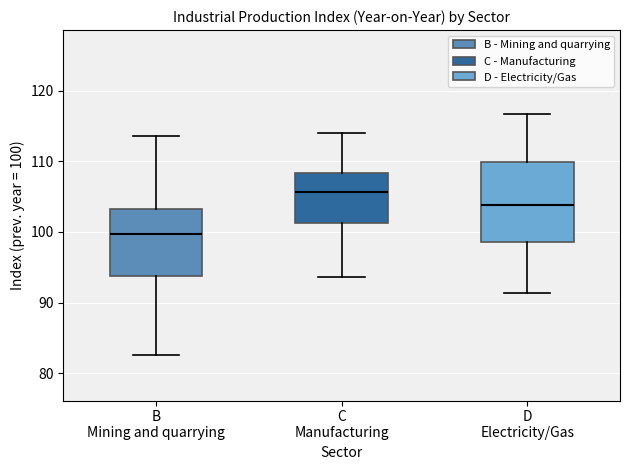

Reading left to right, read every box against the y-axis: the position of its median line, the range the box covers, and the ends of its whiskers. The values are not printed on the chart, so give them approximately, as read against the axis.

B Mining and quarrying: median 100, box 94 to 103, whiskers 83 to 114
C Manufacturing: median 106, box 101 to 108, whiskers 94 to 114
D Electricity/Gas: median 104, box 99 to 110, whiskers 91 to 117